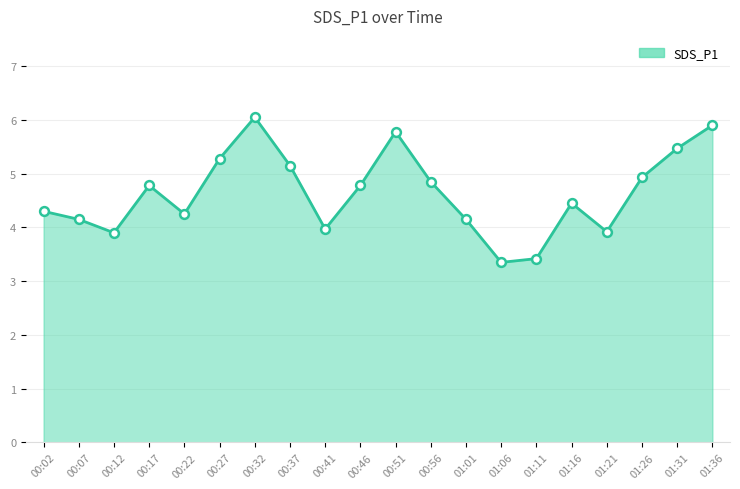

Between 00:32 and 00:22, which is larger?

00:32